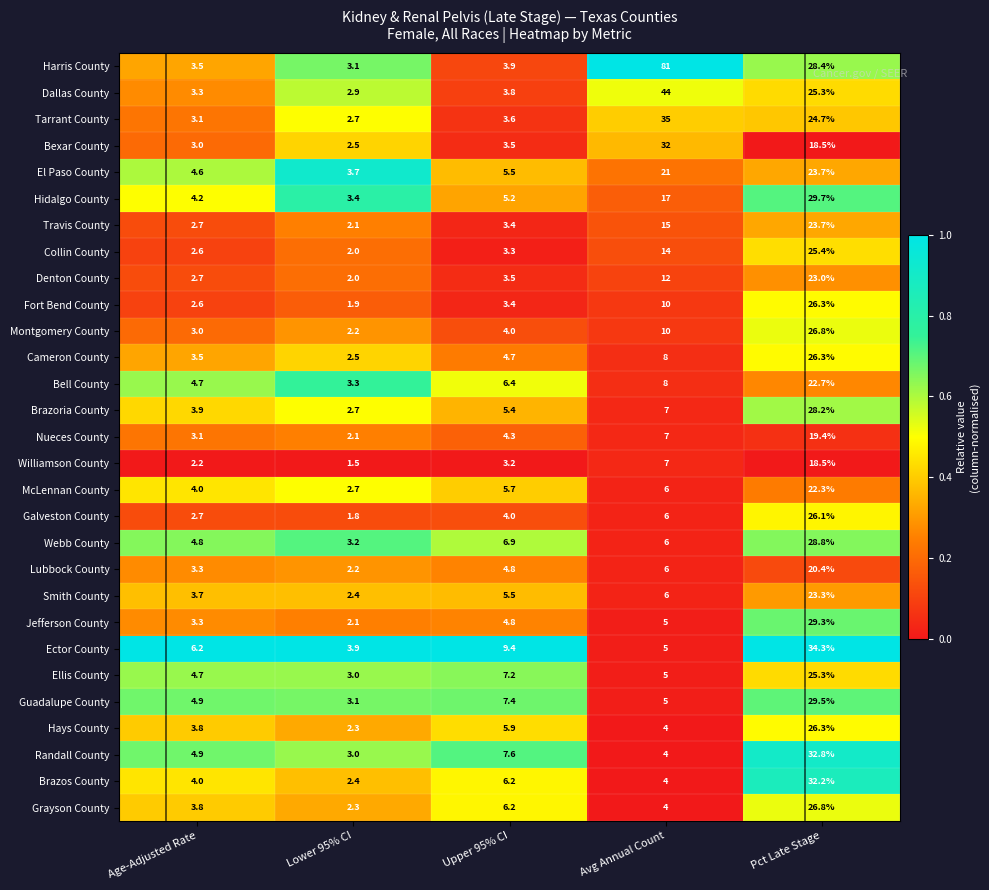

Between Avg Annual Count and Pct Late Stage, which series saw the biggest shift?

Harris County